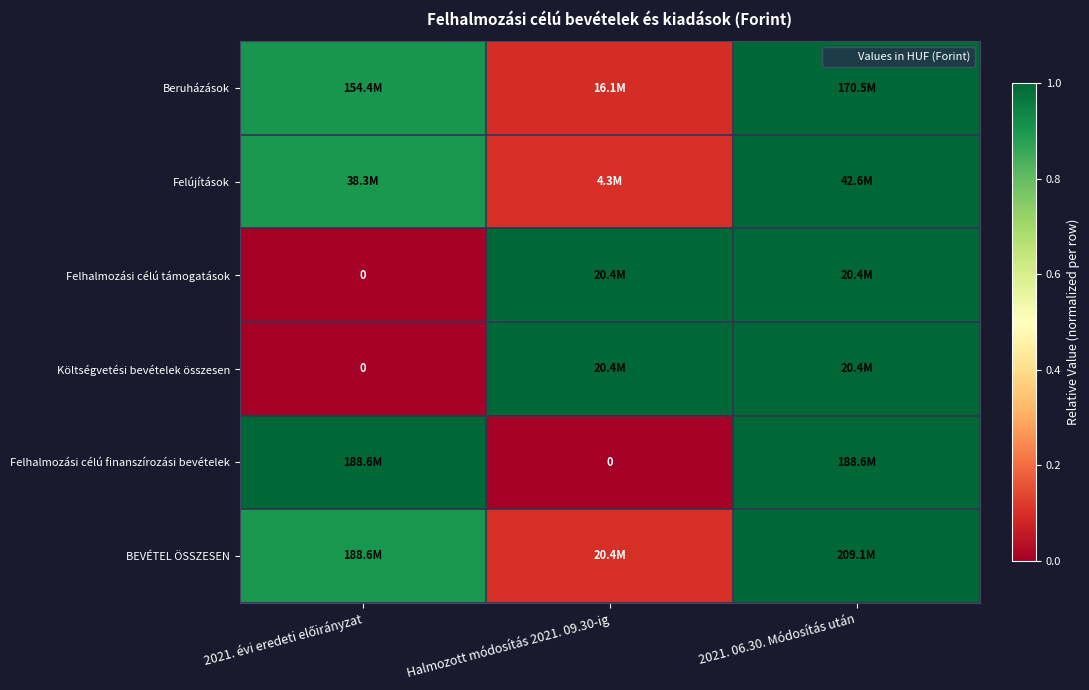

At which label does Költségvetési bevételek összesen reach its peak?

Halmozott módosítás 2021. 09.30-ig